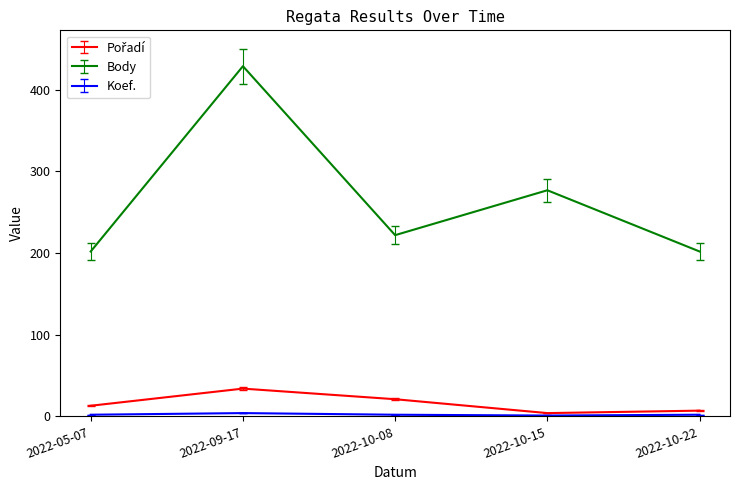

Is it true that Body equals 429 at 2022-09-17?

True